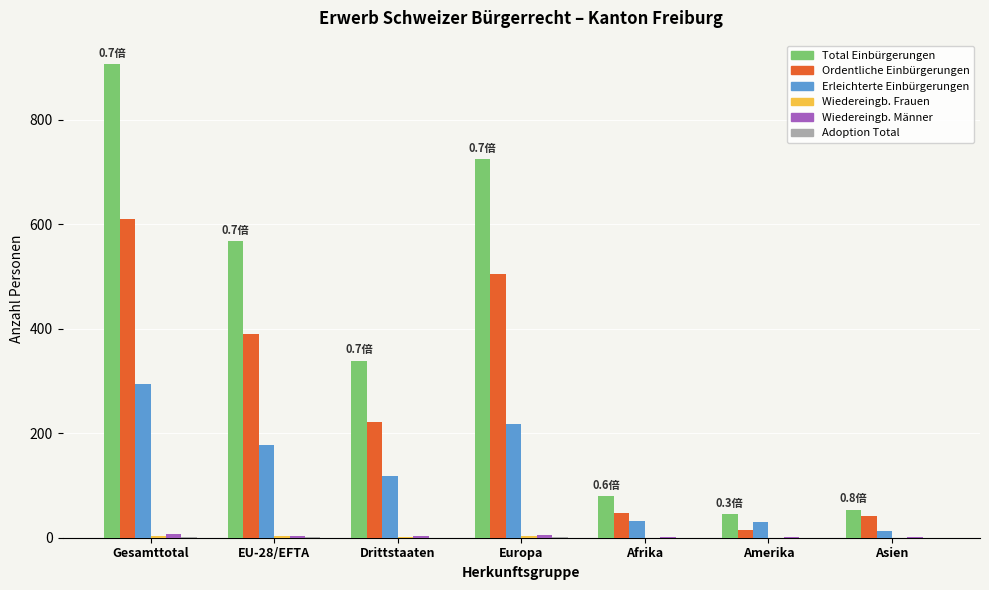

At which category is the sum across all series the highest?

Gesamttotal